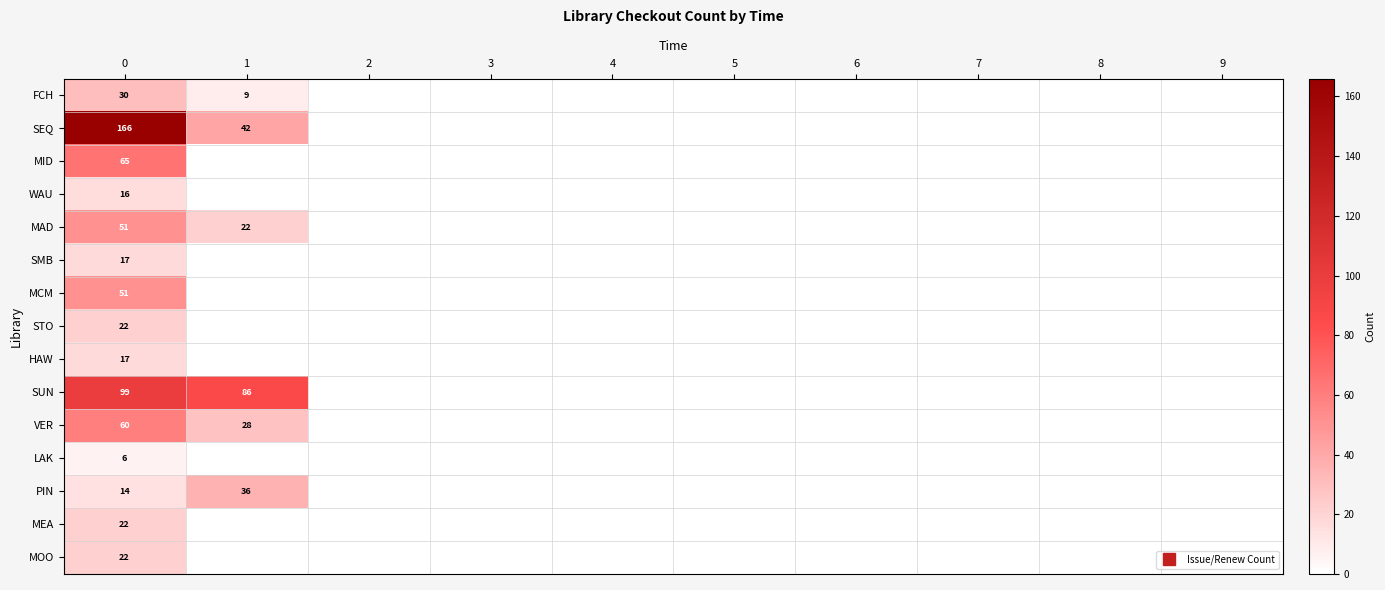

At how many categories does at least one series exceed 108?

1